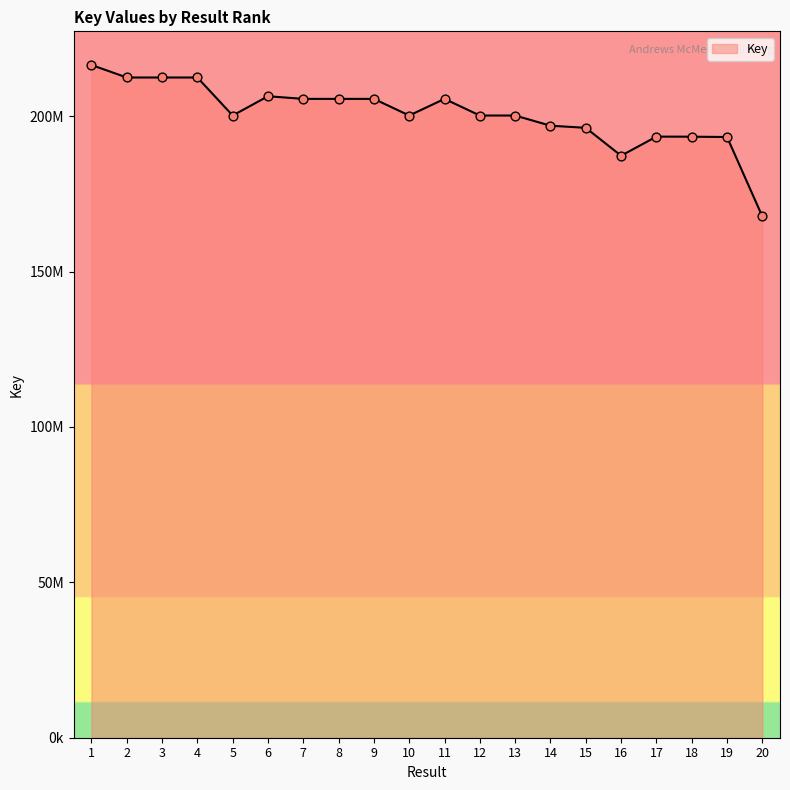

Between 18 and 12, which is larger?

12